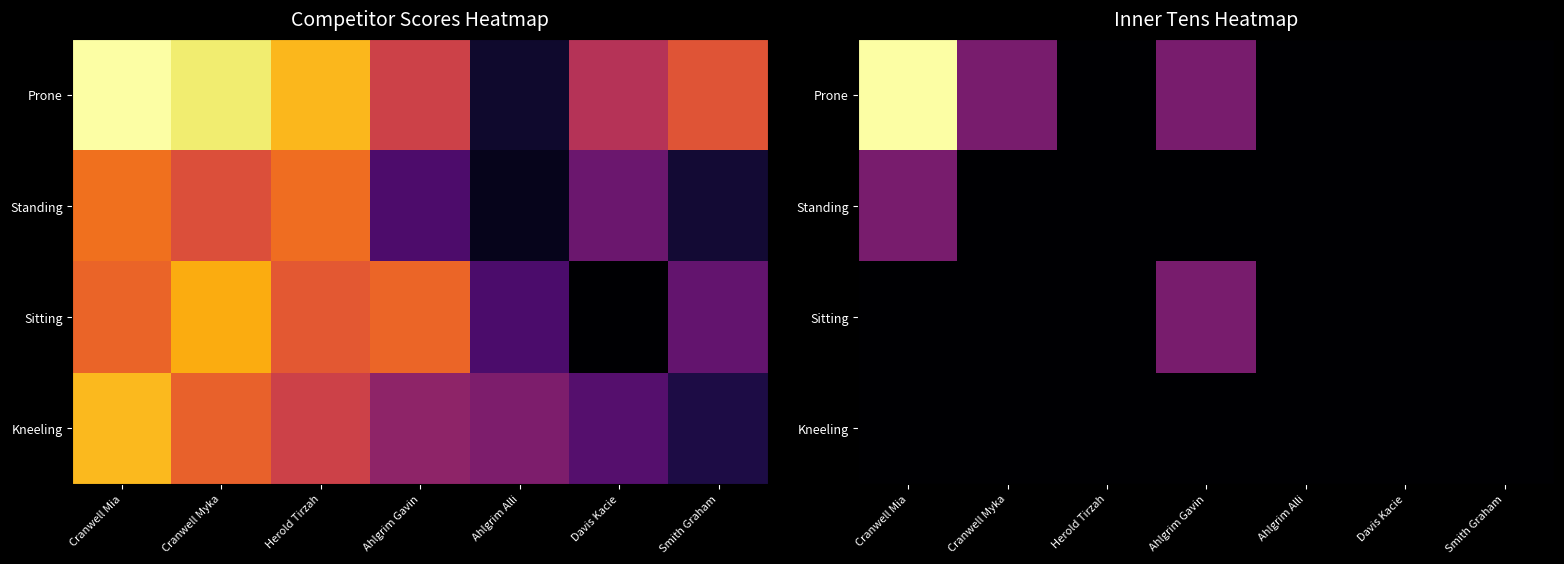

Count the number of data series in this chart.

4